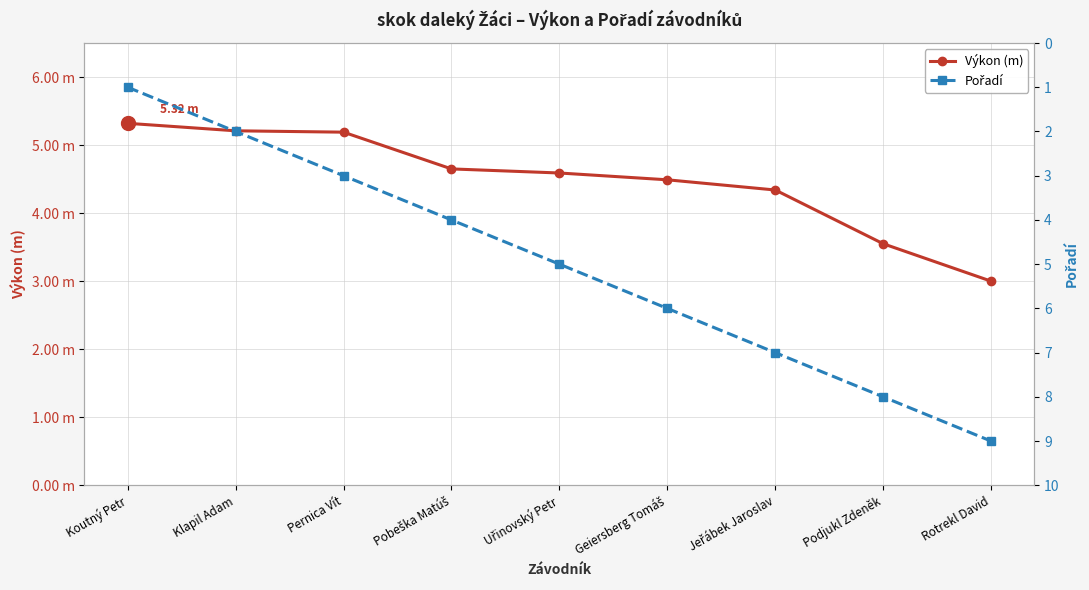

Is the value of Pořadí at Klapil Adam greater than the value of Výkon (m) at Jeřábek Jaroslav?

No